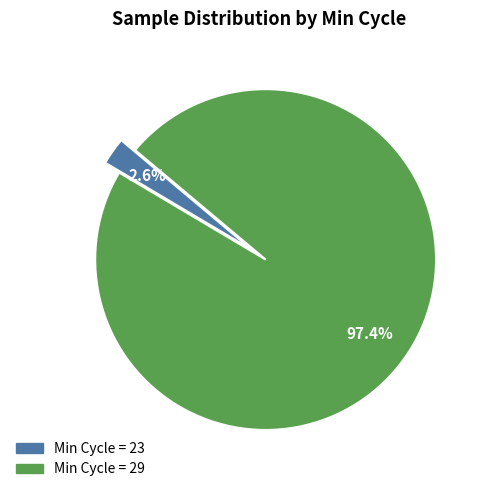

To the nearest percent, what is the average slice percentage?

50%